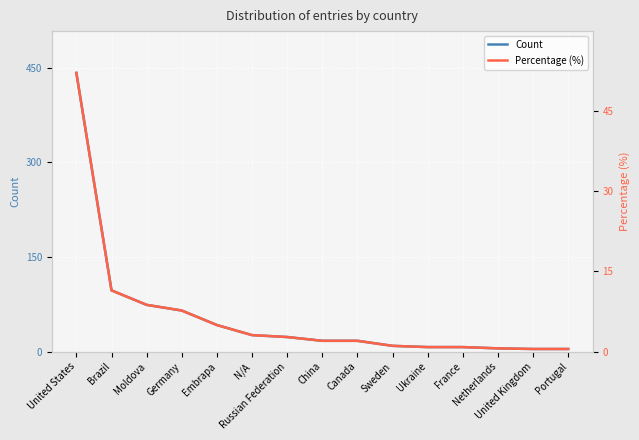

What is the value of the Count point at the 3rd from the left?

74.0